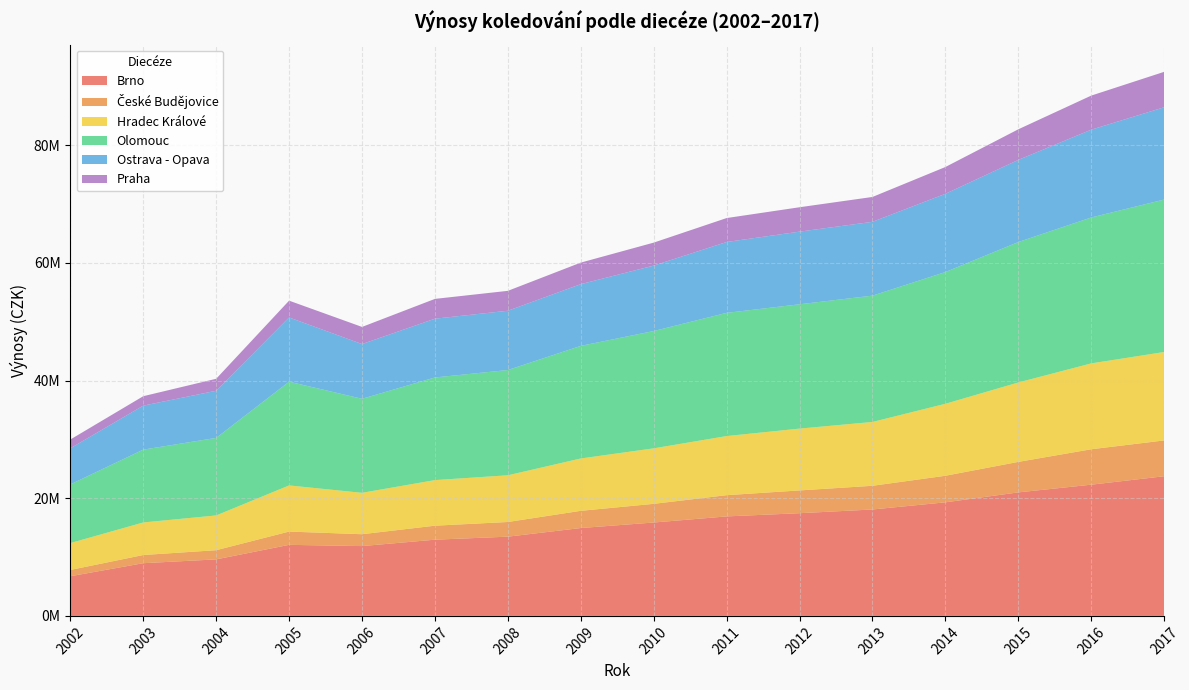

Reading left to right, transcribe all the data shown in this chart.

Brno: 6739769	8957620	9605975	12076275	11865201	12952338	13466236	14933807	15870696	16909187	17453623	18085610	19301494	20991640	22299862	23732830
České Budějovice: 1069649	1388978	1560583	2255555	2015973	2378253	2493310	2923372	3172908	3606929	3870506	4025130	4513466	5180741	6018499	6085970
Hradec Králové: 4567938	5536149	5908588	7841728	7036426	7749272	7938592	8896830	9432229	10046136	10506506	10847778	12234006	13497079	14592995	15029256
Olomouc: 9967955	12376166	13173279	17629662	15979876	17440634	17886057	19135428	19935331	20937832	21127165	21464721	22385749	23865836	24795948	25905894
Ostrava - Opava: 6142312	7473045	8016601	10915499	9299885	9987565	10074046	10491828	11119755	12041690	12343379	12548018	13297864	13956309	14920585	15682874
Praha: 1486345	1603340	2033089	2853282	2909963	3364173	3381656	3658144	3902878	4066841	4144628	4222173	4550086	5200231	5790882	6020522